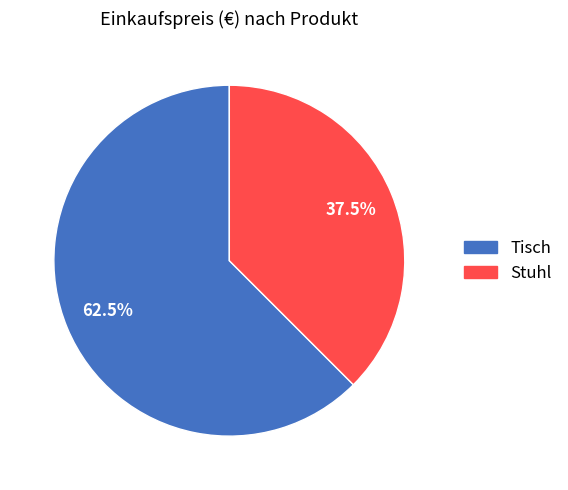

Which slice is the largest?

Tisch